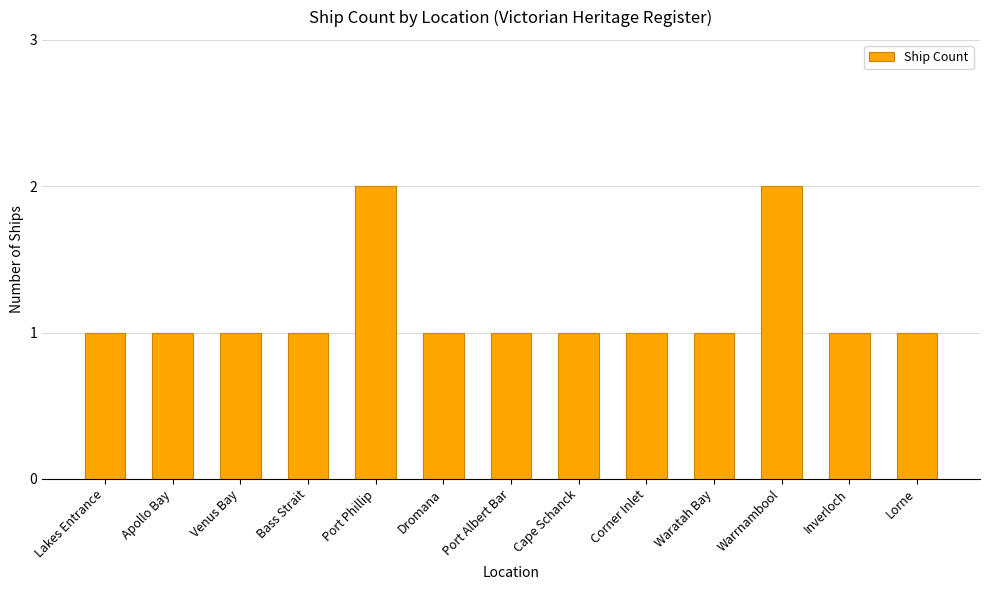

What is the ratio of the value at Port Albert Bar to the value at Apollo Bay?

1.0